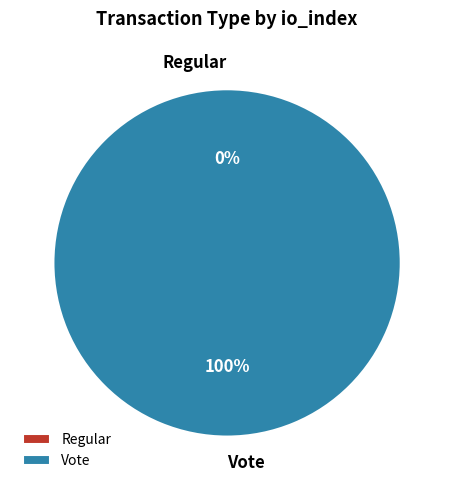

Rank the categories by value from lowest to highest.

Regular, Vote